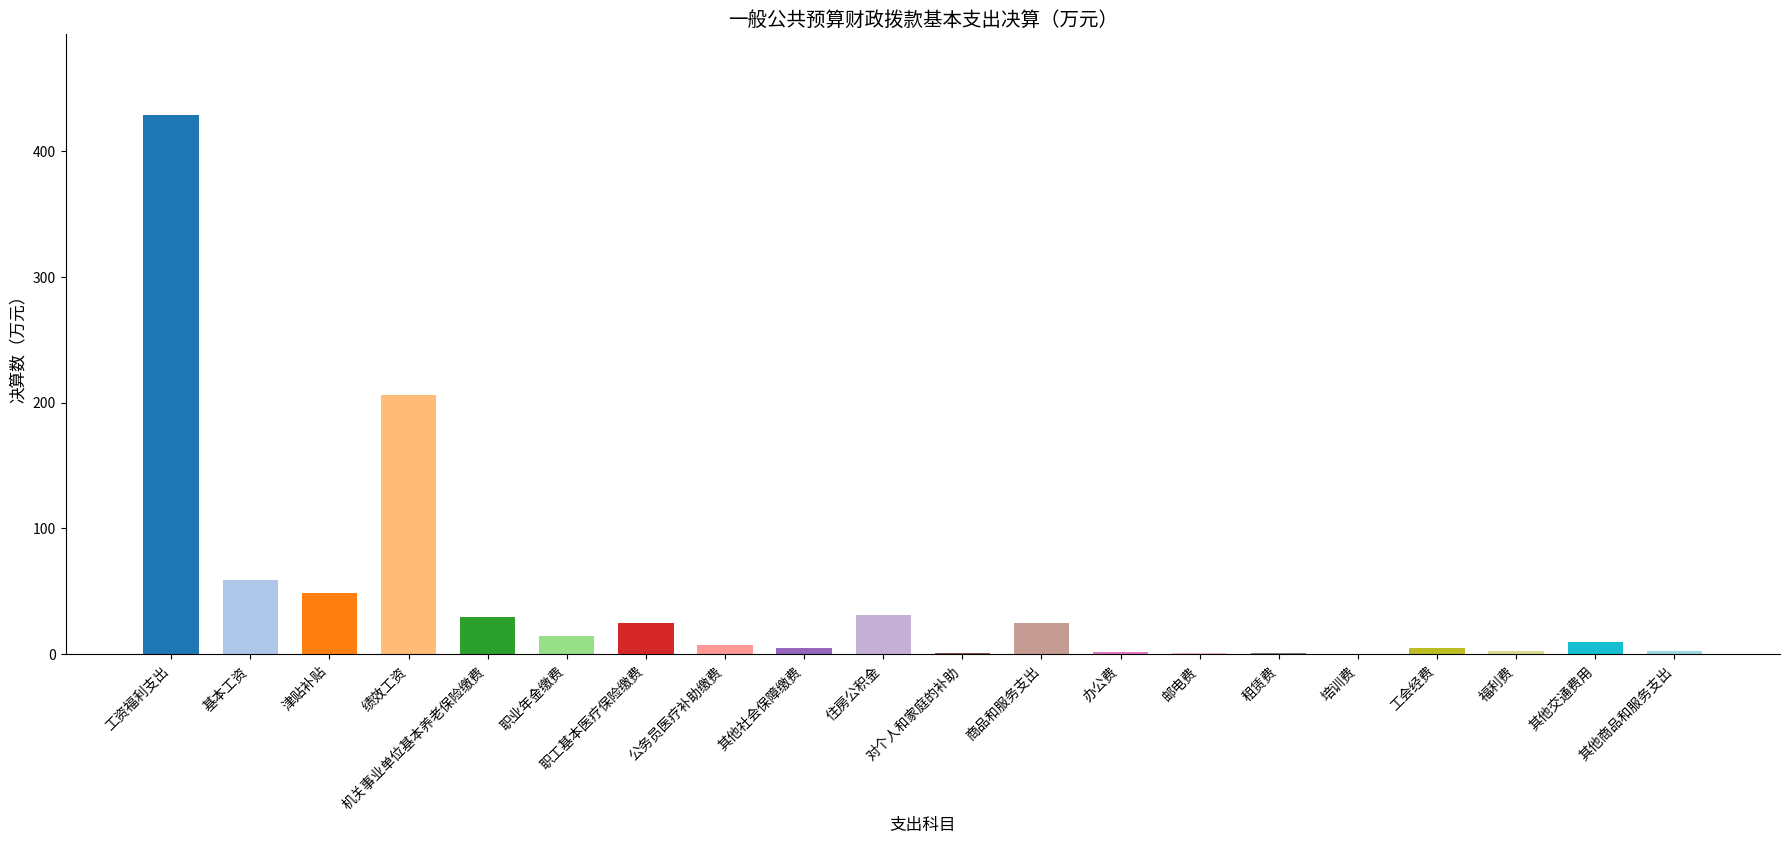

Approximately how many times larger is the value at 绩效工资 compared to 基本工资?

3.5